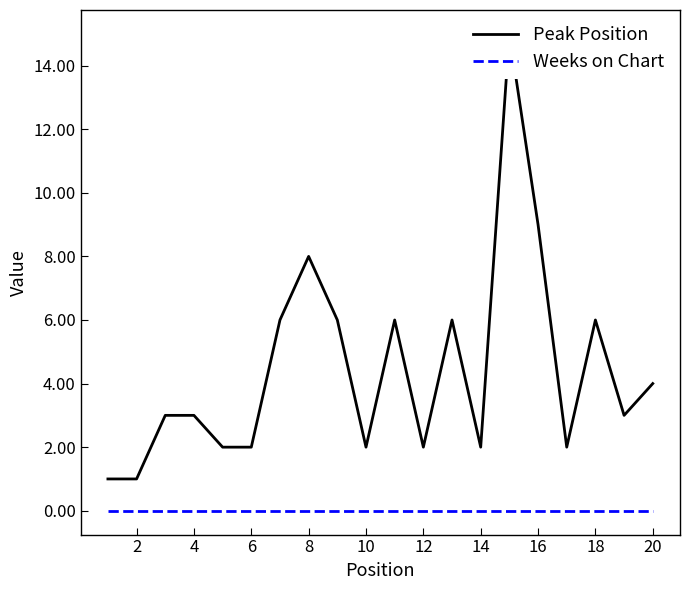

List the series in order of their overall mean, highest first.

Peak Position, Weeks on Chart